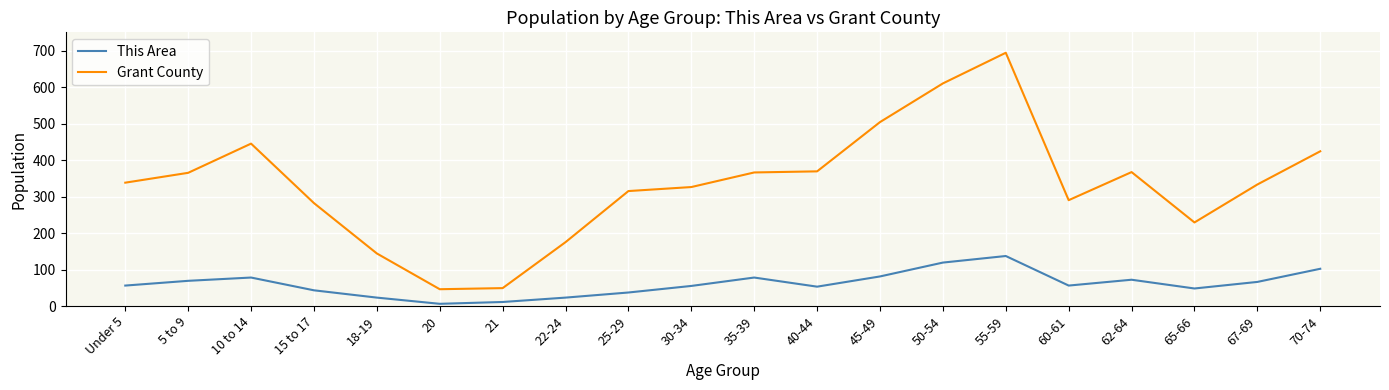

True or false: This Area and Grant County intersect in this chart.

False